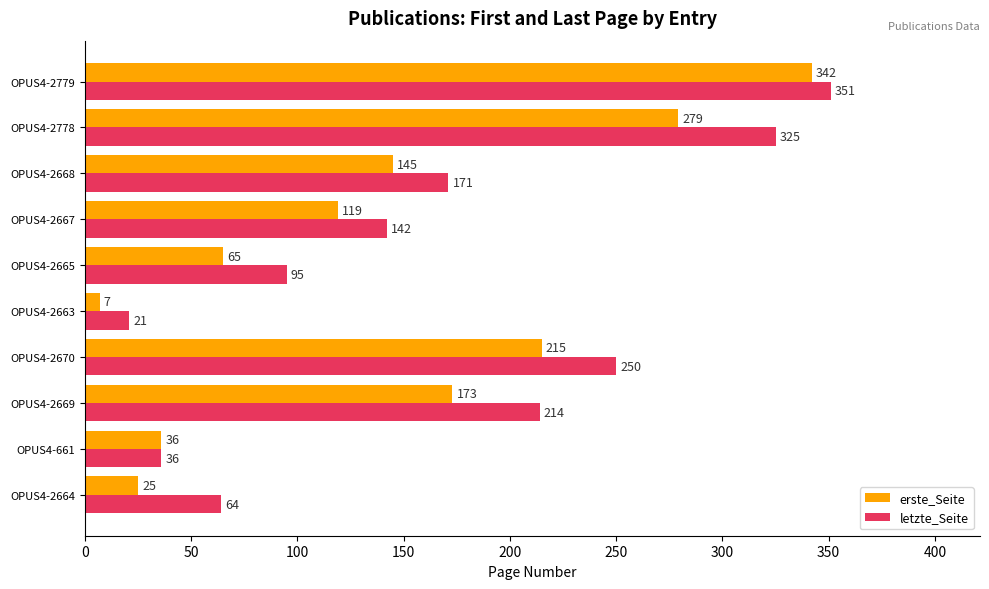

Is it true that letzte_Seite equals 36 at OPUS4-661?

True